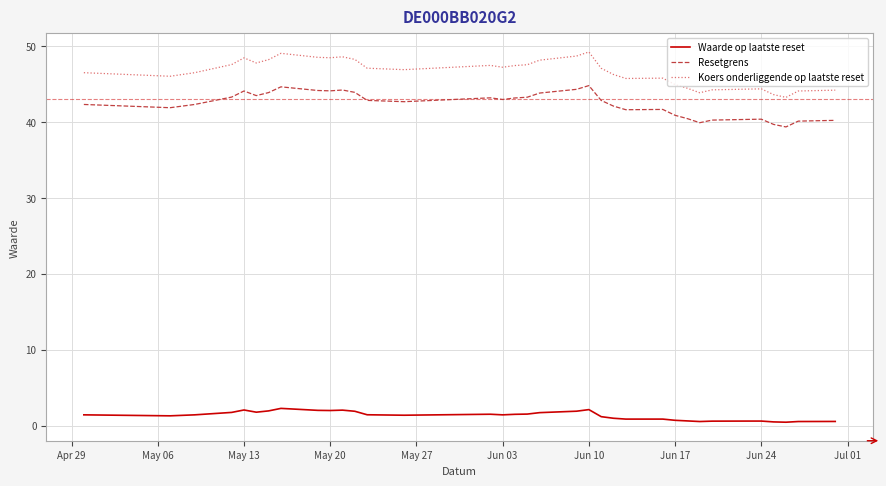

True or false: Resetgrens and Waarde op laatste reset cross at least once.

False